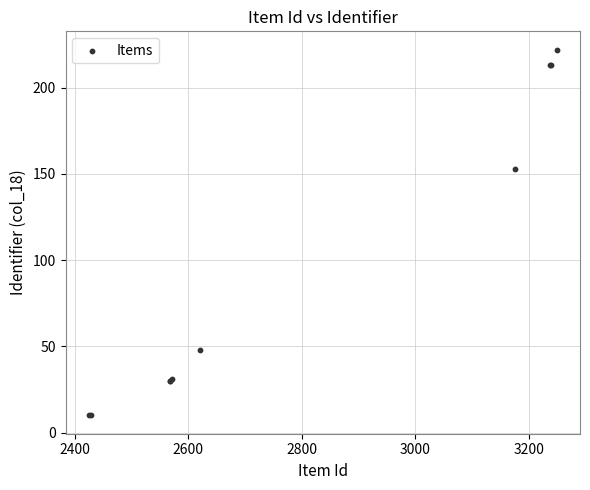

What Y value in the scatter plot is closest to 116?

153